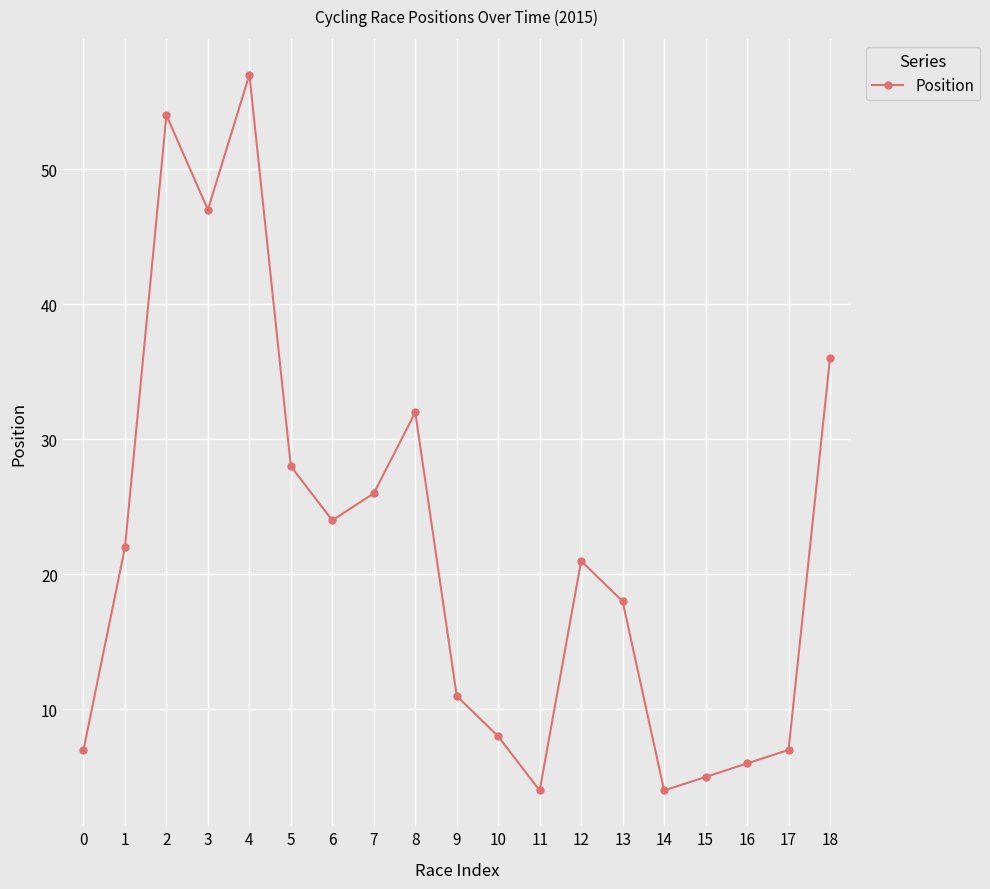

Which category has the highest value across all series?

4